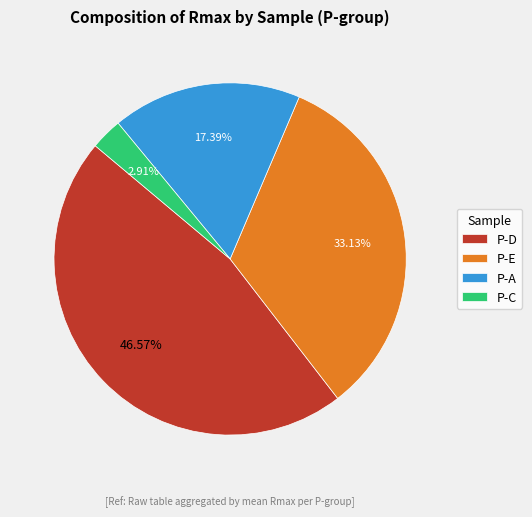

Is there a majority slice in this chart?

No